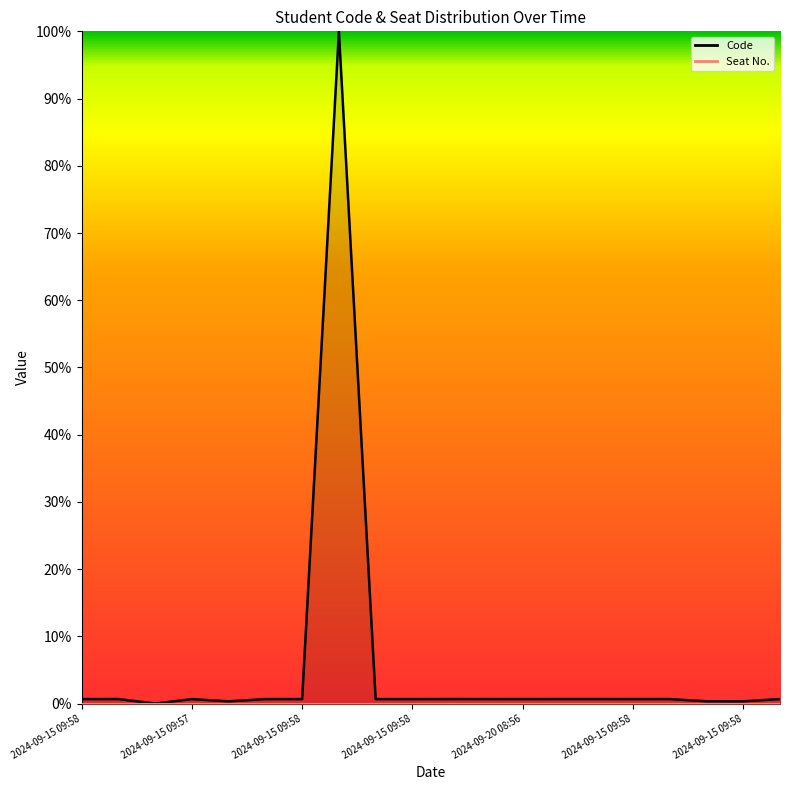

Is it true that the value at 2024-09-15 09:58 is 0.0?

True